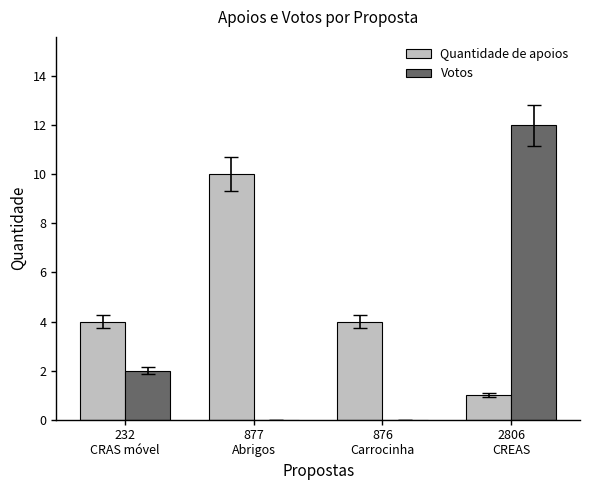

What is the difference between the Votos values at 232
CRAS móvel and 2806
CREAS?

10